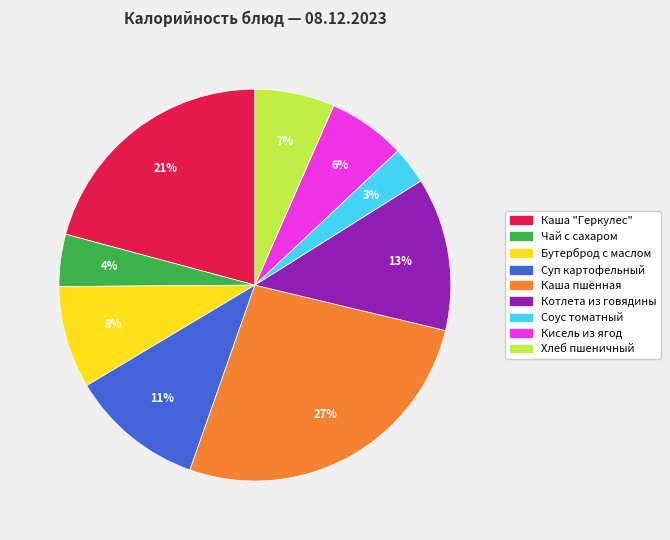

To the nearest percent, what percentage of the pie is Суп картофельный?

11%